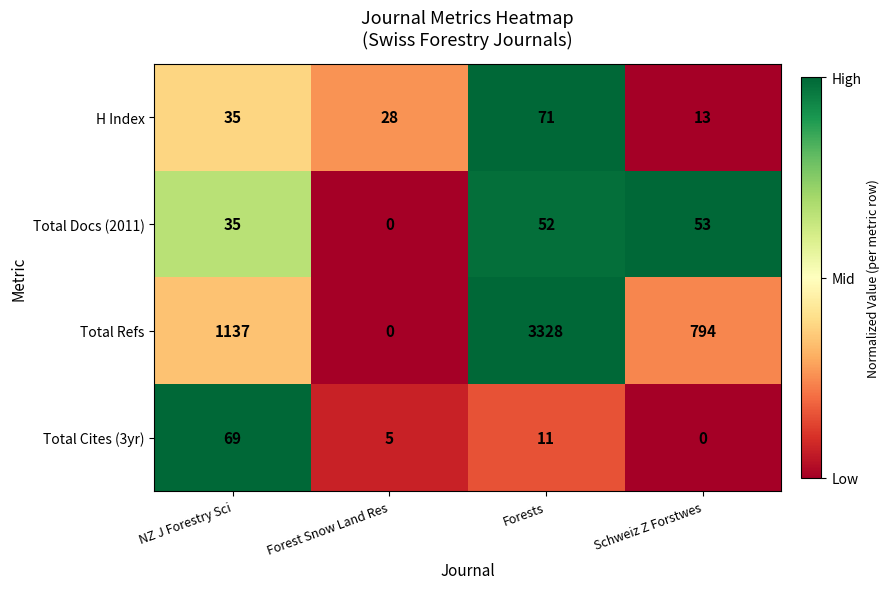

Is it true that Total Docs (2011) equals 53 at Schweiz Z Forstwes?

True